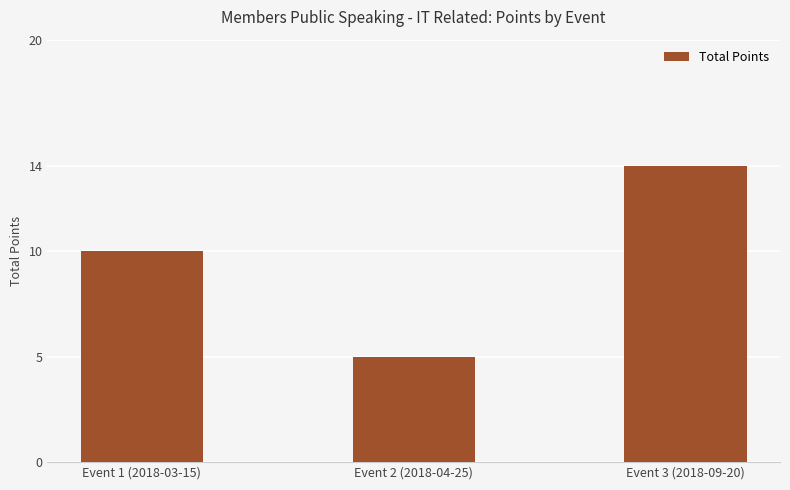

Which label corresponds to the largest value in the chart?

Event 3 (2018-09-20)